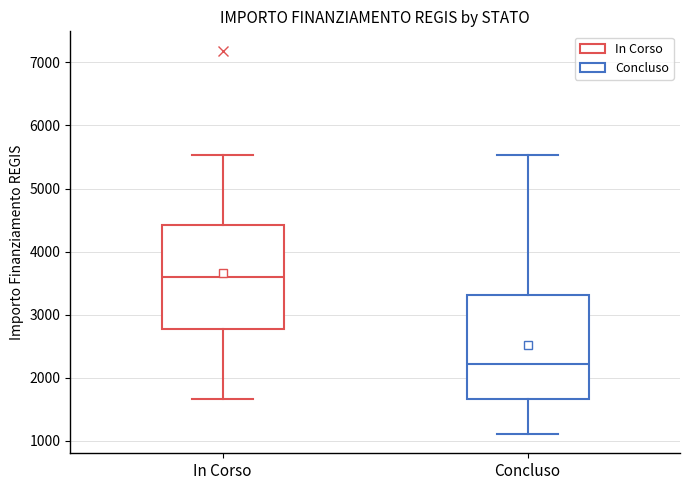

Reading left to right, read every box against the y-axis: the position of its median line, the range the box covers, and the ends of its whiskers. The values are not printed on the chart, so give them approximately, as read against the axis.

In Corso: median 3600, box 2800 to 4400, whiskers 1700 to 5500
Concluso: median 2200, box 1700 to 3300, whiskers 1100 to 5500